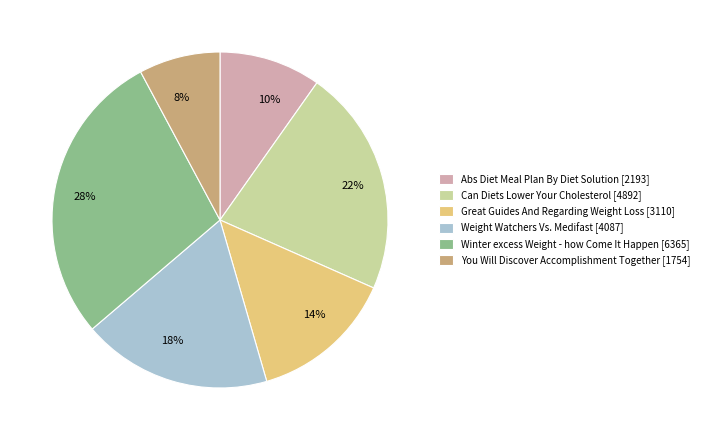

What is the ratio of the value at You Will Discover Accomplishment Together to the value at Winter excess Weight - how Come It Happen?

0.3